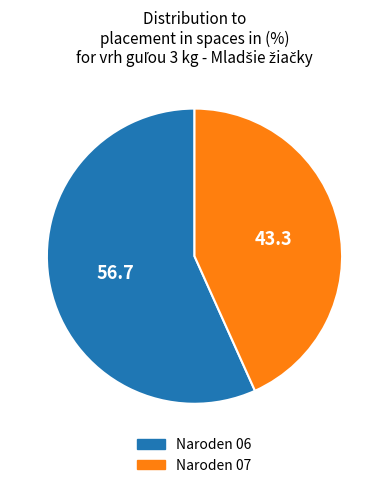

Which has a higher value, Naroden 07 or Naroden 06?

Naroden 06